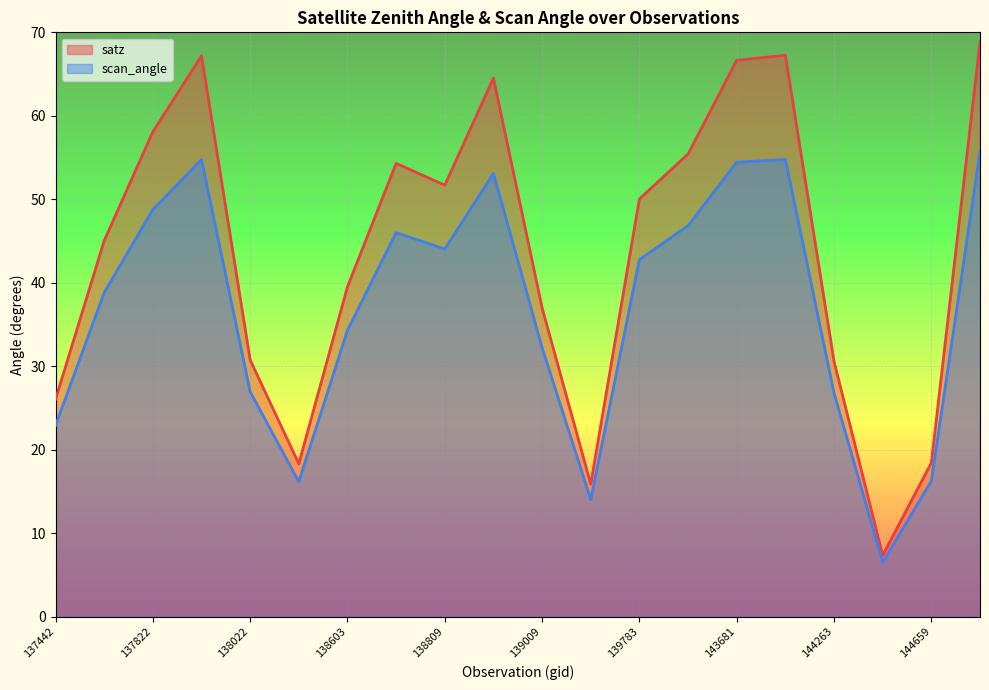

How many lines are shown in the chart?

2